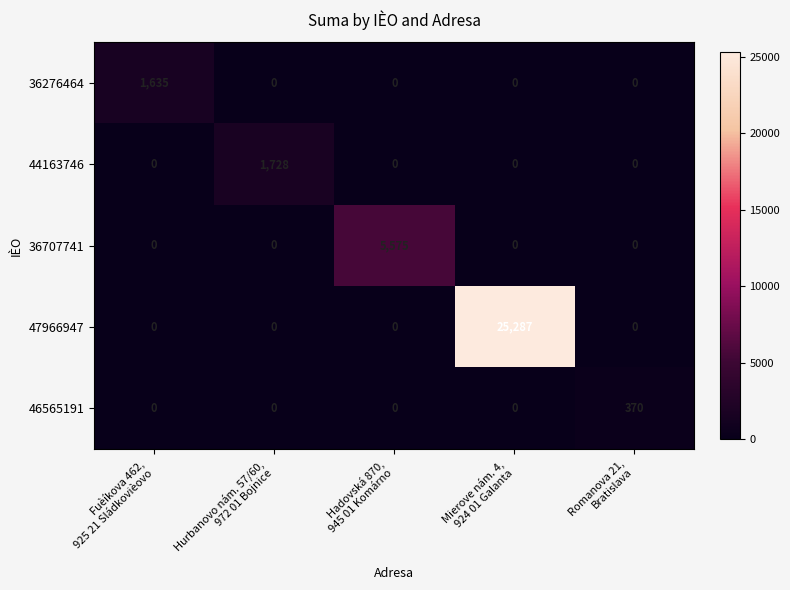

Rank the series by their maximum value, from highest to lowest.

47966947, 36707741, 44163746, 36276464, 46565191